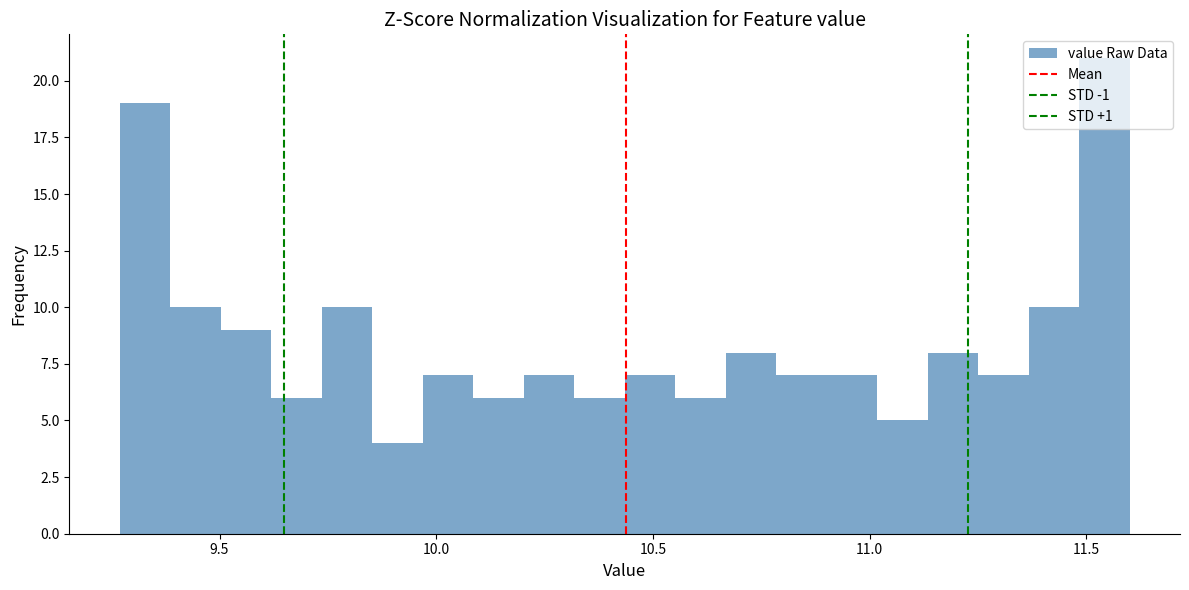

Around what value on the x-axis is the tallest bar? Give the approximate position of its centre, as read against the axis.

11.55